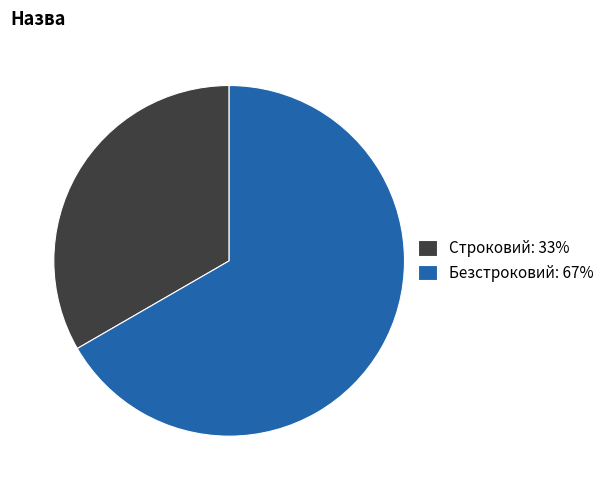

Do Строковий: 33% and Безстроковий: 67% together represent more than half of the pie?

Yes